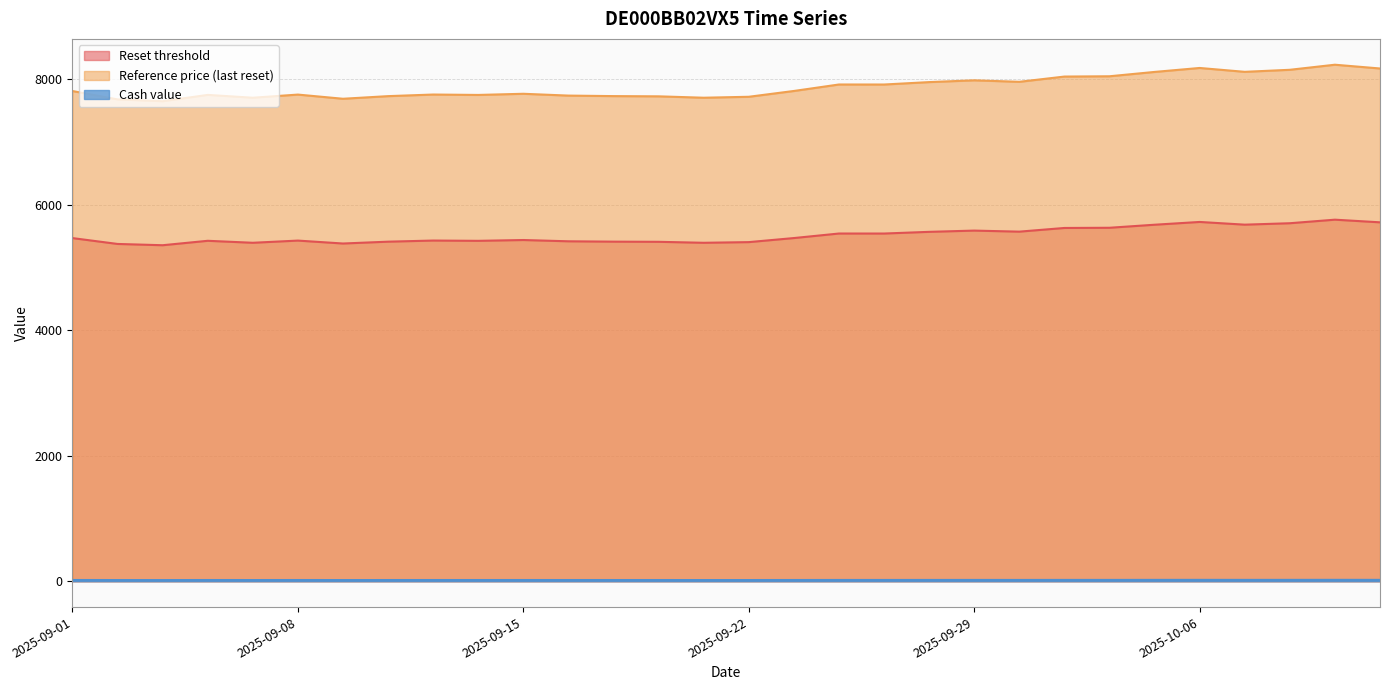

What is the difference between the maximum and second lowest values in the Reference price (last reset) series?

552.4